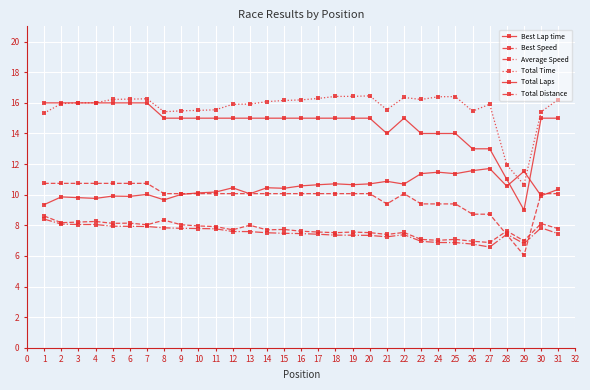

Does the chart have visible grid lines?

Yes